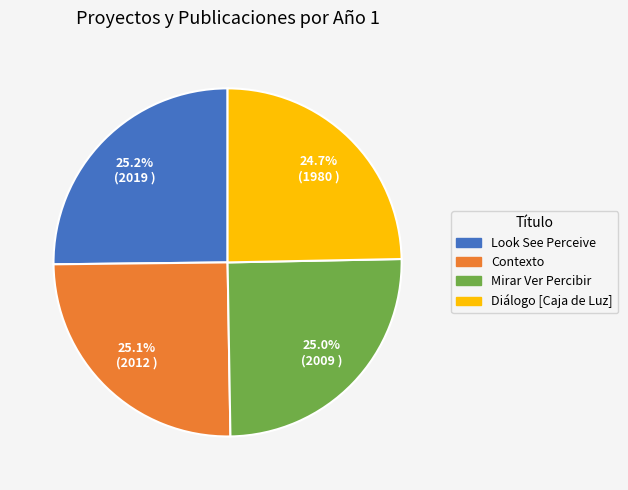

Does any single category account for the majority?

No